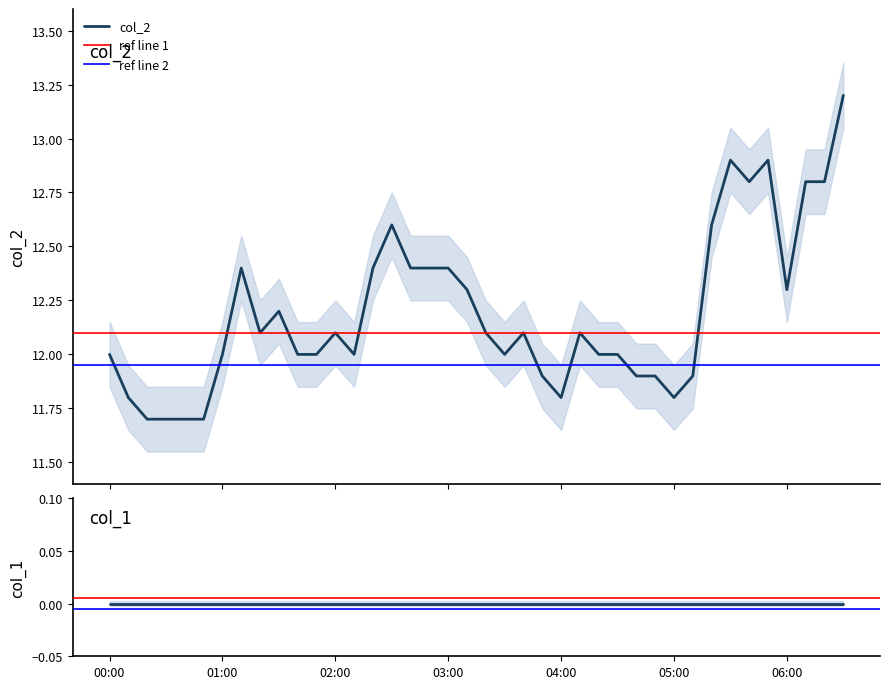

True or false: the data shows 15.5 at 2023/10/20 00:50:00.

False